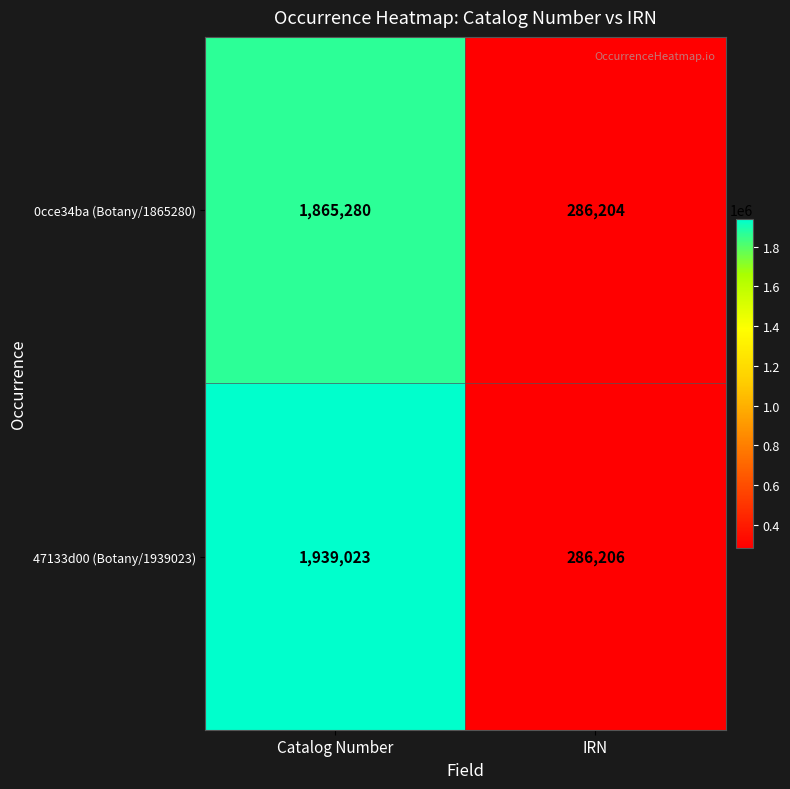

At which category is the sum across all series the highest?

Catalog Number